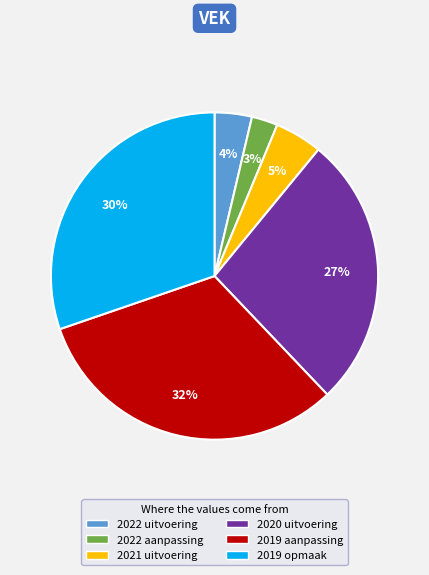

What is the largest slice in the pie chart?

2019 aanpassing